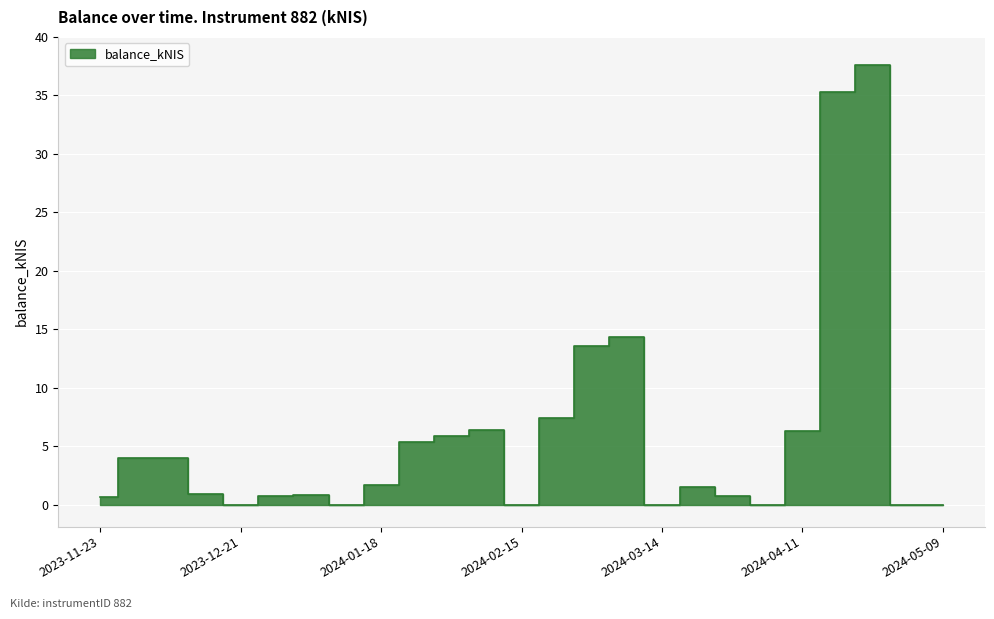

What is the sum of all values?

147.2